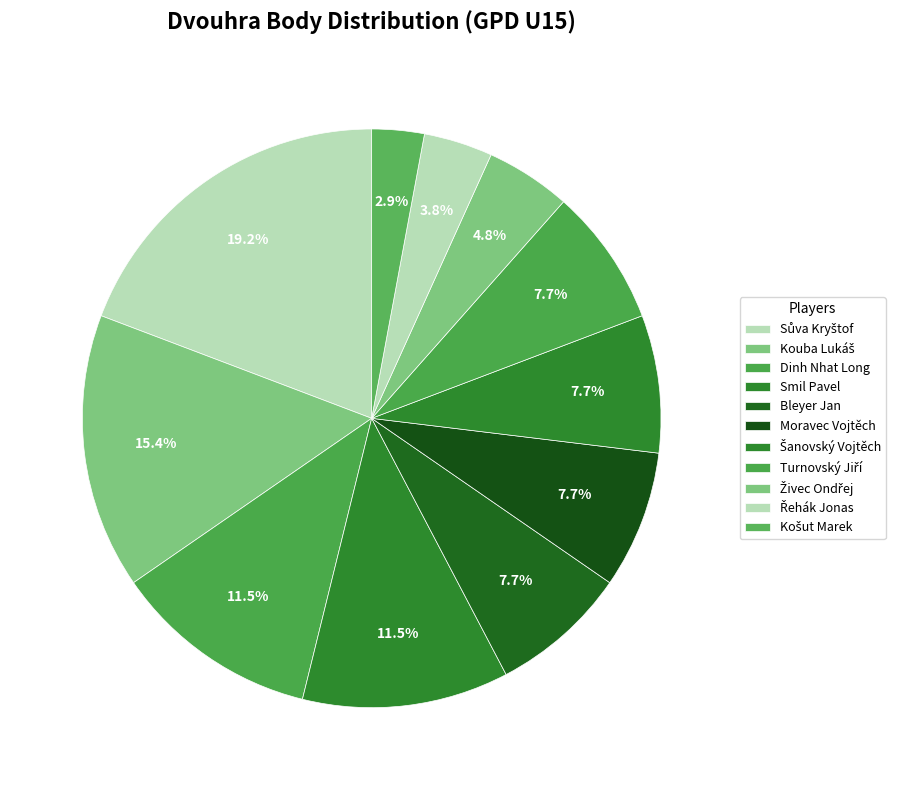

The Moravec Vojtěch slice represents 8% of the pie. True or false?

True